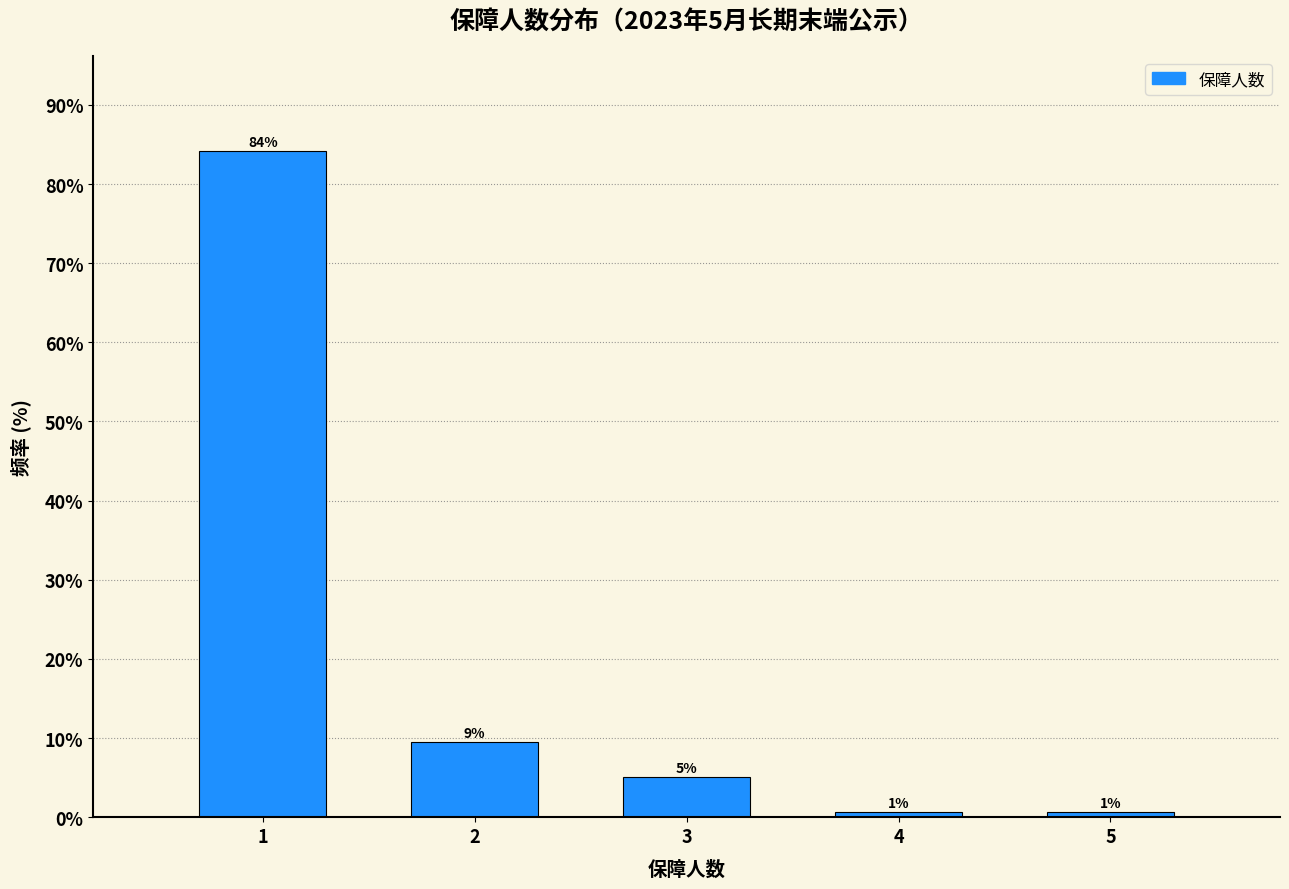

How many bars are there in total?

5